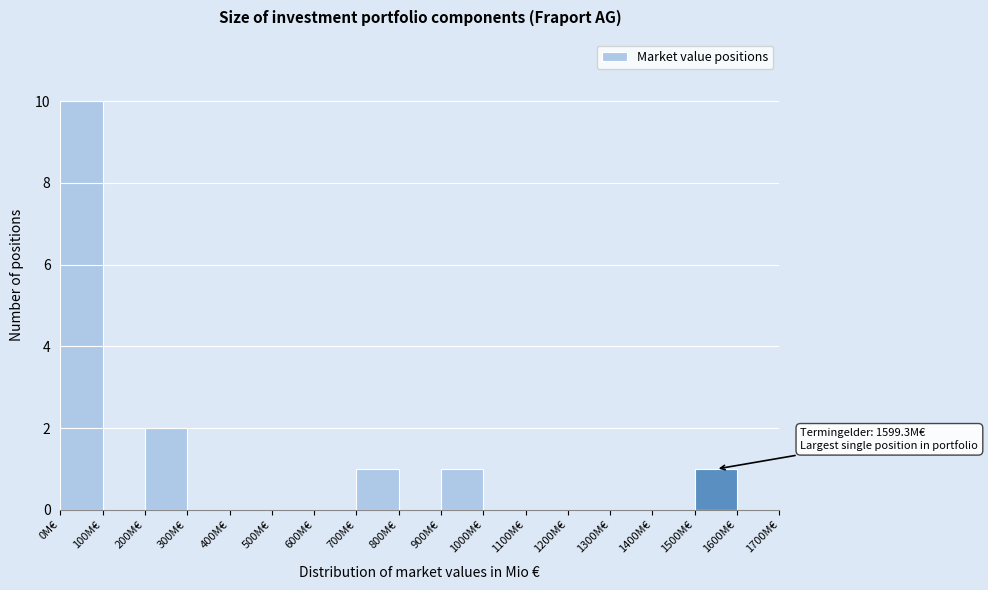

Which range on the x-axis has the tallest bar?

0 to 100